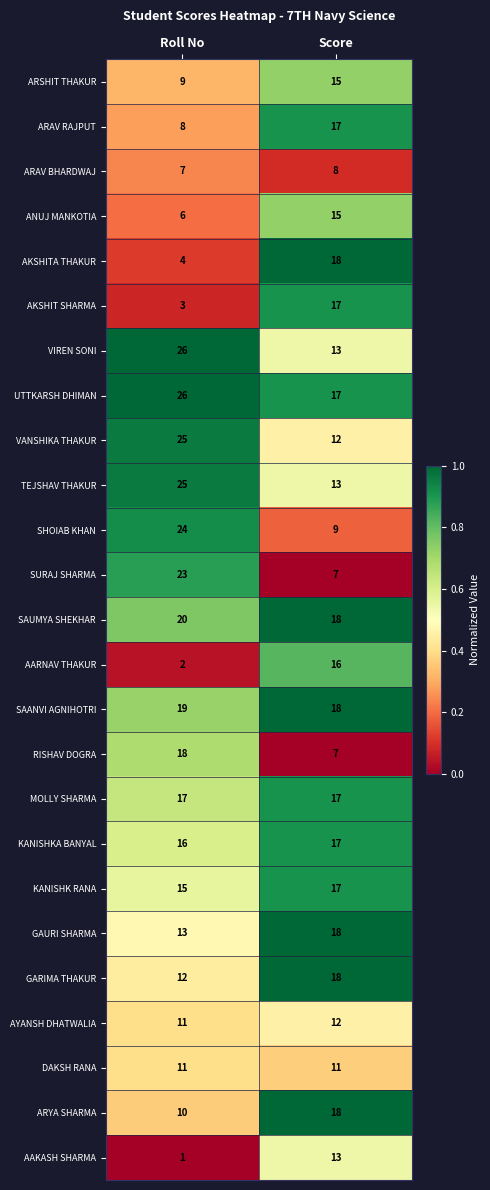

Rank the categories by SAUMYA SHEKHAR value from highest to lowest.

Roll No, Score